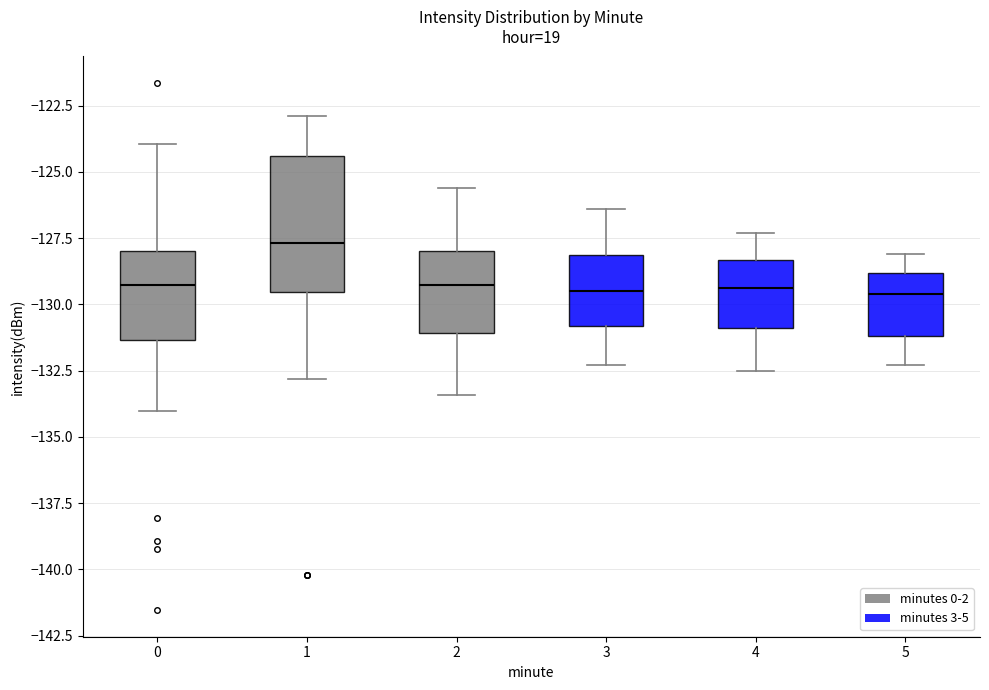

Reading left to right, transcribe this box plot: for each box, give where its median line is, the range the box spans, and where its two whiskers end, as read against the y-axis. The values are not printed on the chart, so give them approximately, as read against the axis.

0: median -129.5, box -131.5 to -128.0, whiskers -134.0 to -124.0
1: median -127.5, box -129.5 to -124.5, whiskers -133.0 to -123.0
2: median -129.0, box -131.0 to -128.0, whiskers -133.5 to -125.5
3: median -129.5, box -131.0 to -128.0, whiskers -132.5 to -126.5
4: median -129.5, box -131.0 to -128.5, whiskers -132.5 to -127.5
5: median -129.5, box -131.0 to -129.0, whiskers -132.5 to -128.0